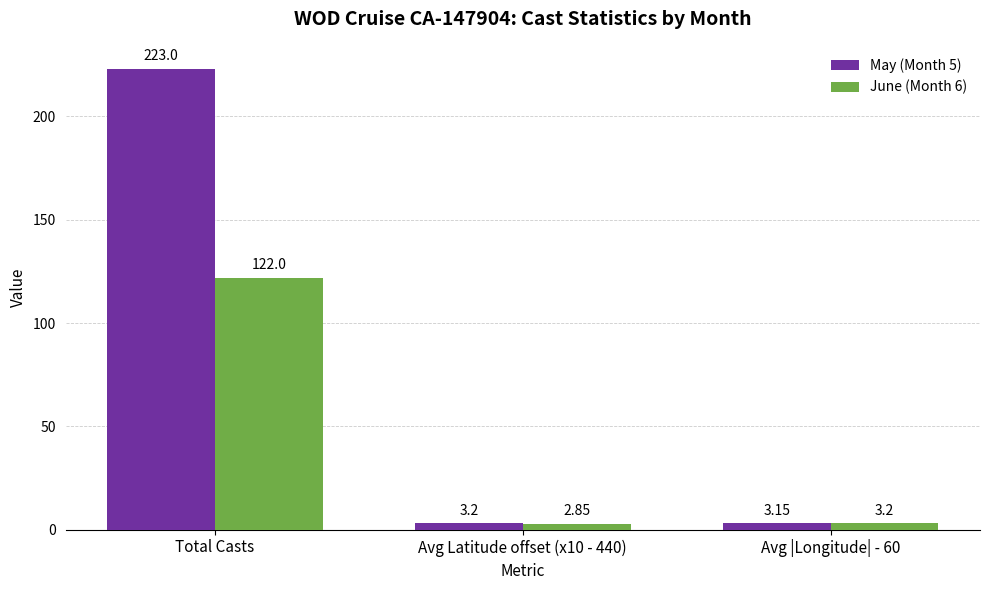

What is the value of the May (Month 5) bar at the 2nd from the left?

3.2